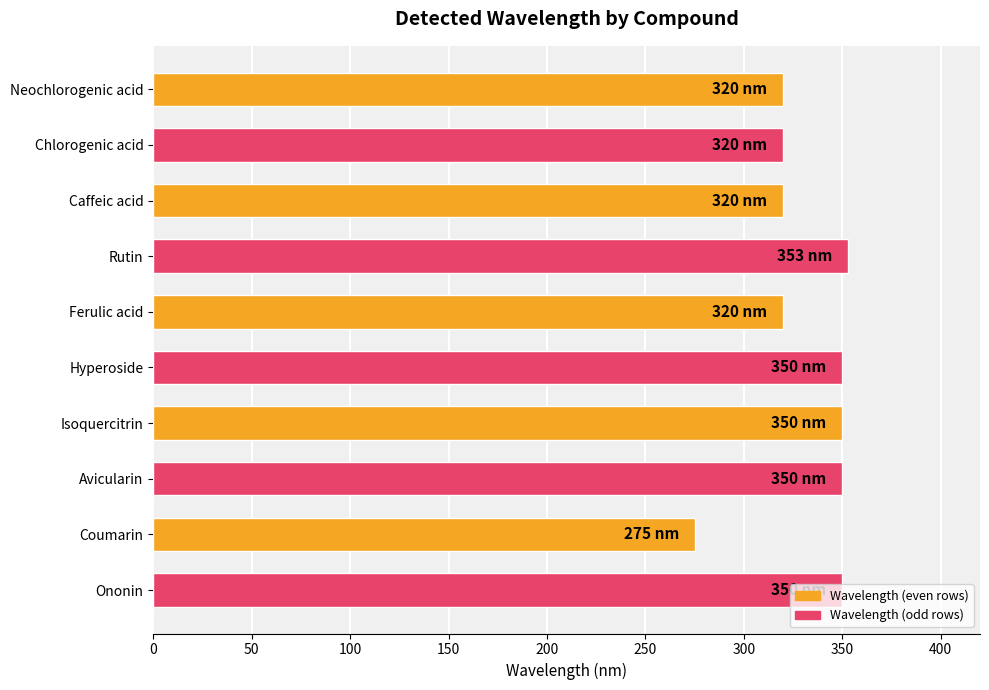

What is the approximate value at Caffeic acid, to the nearest 5?

320